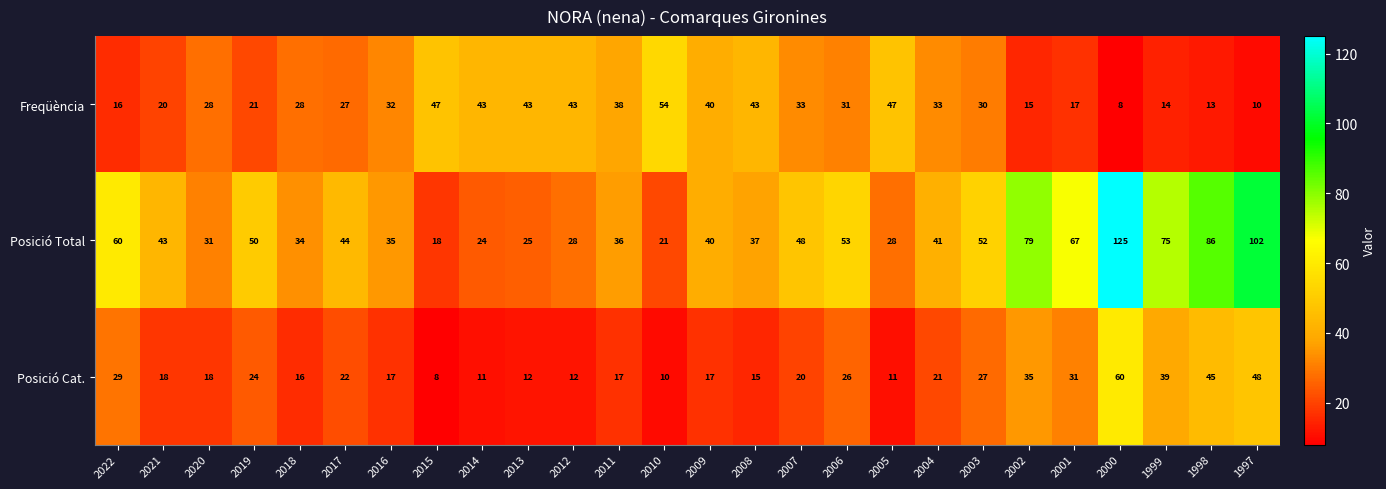

At 2018, list the series in order from largest to smallest.

Posició Total, Freqüència, Posició Cat.